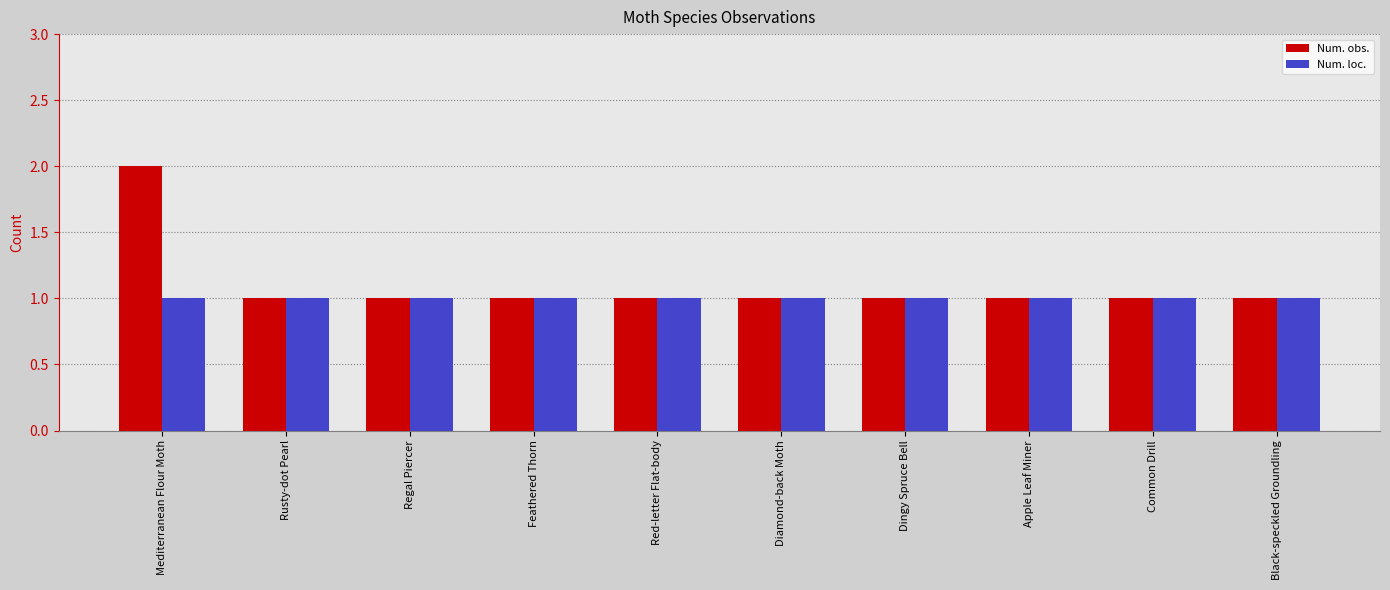

List the series in order of their peak value, highest first.

Num. obs., Num. loc.